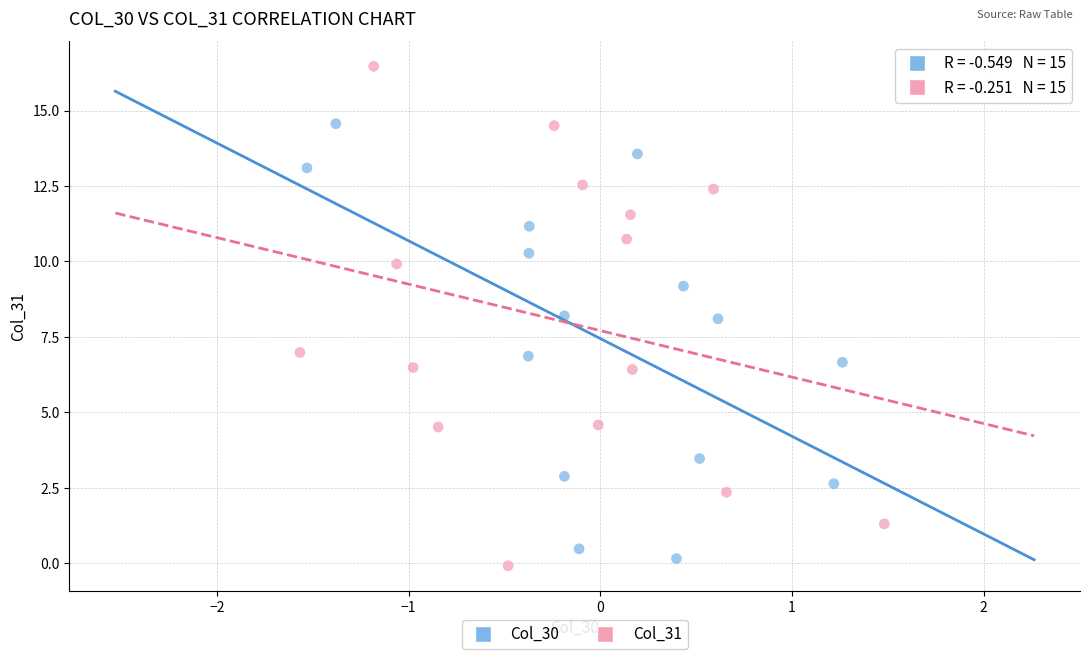

Which series contains the highest Y value?

Col_31